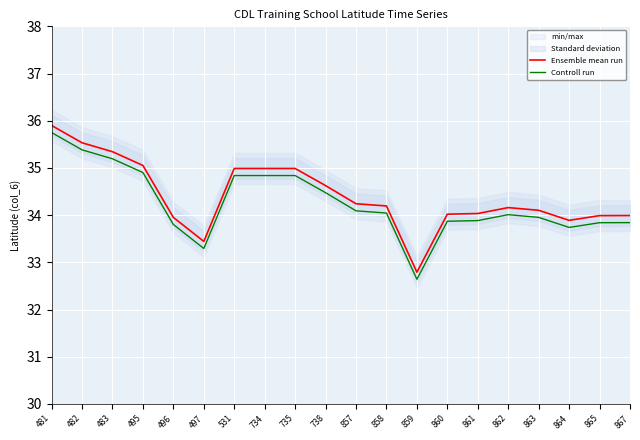

True or false: Controll run has more than 0 interior local peaks.

True